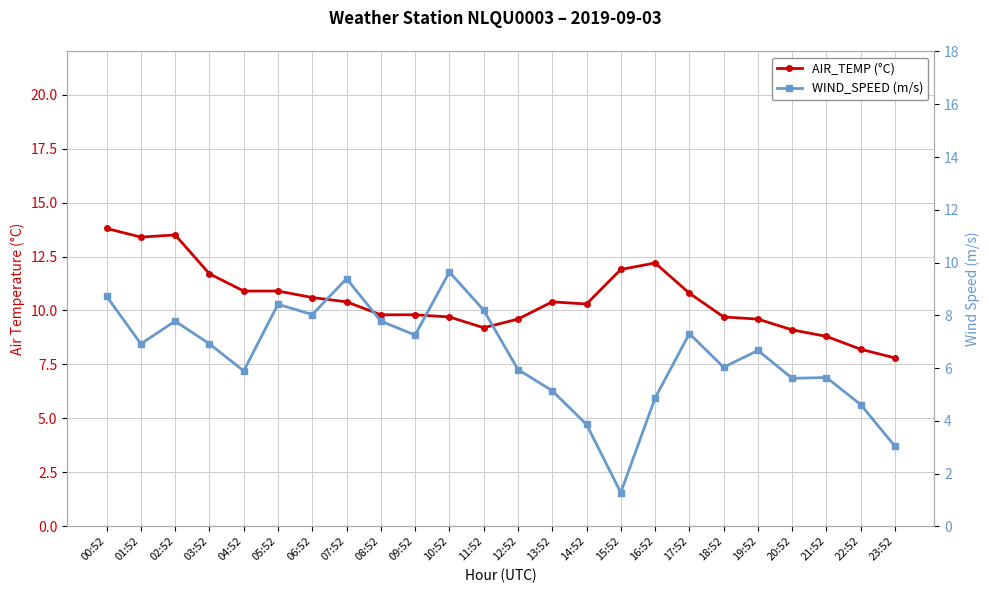

Which series changed the most between 12:52 and 17:52?

WIND_SPEED (m/s)